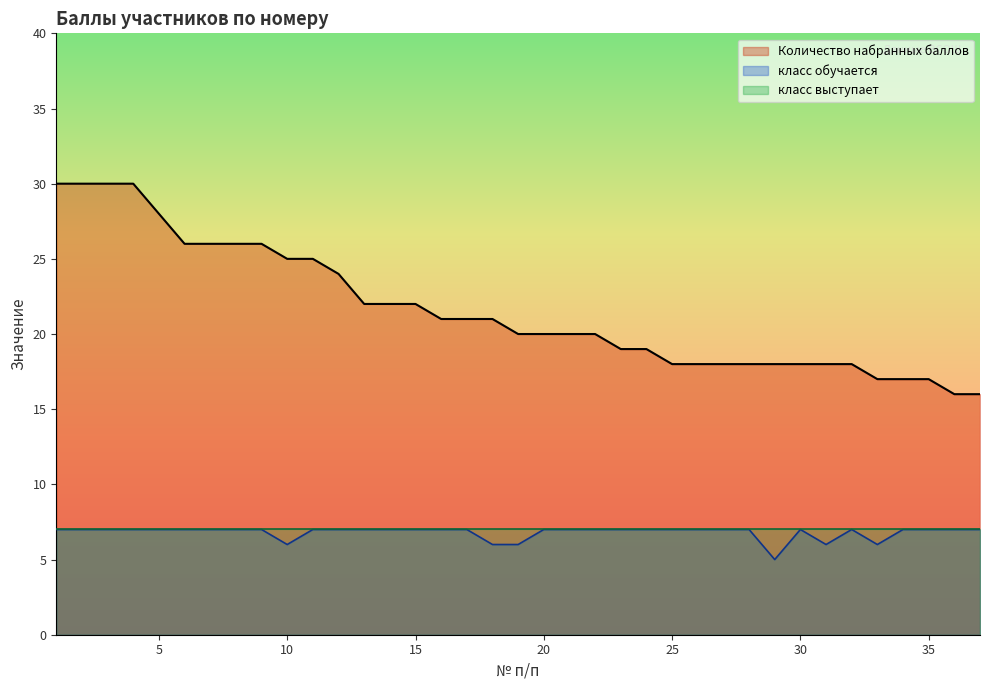

How many lines are shown in the chart?

3